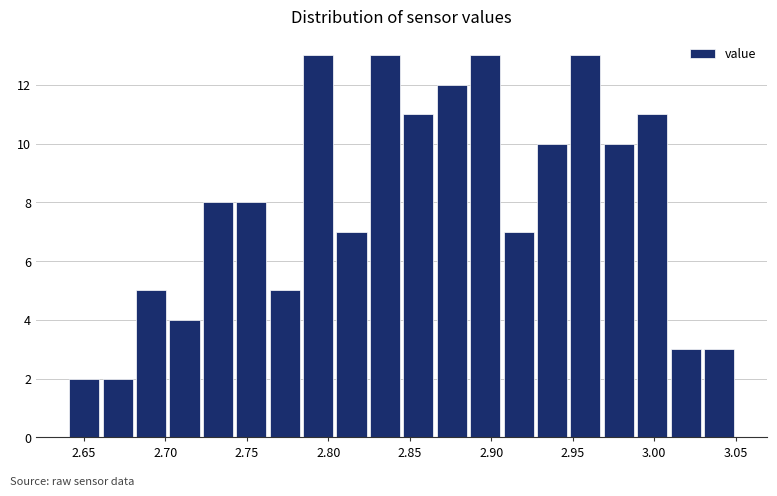

How tall is the bar that spans 2.885 to 2.905 on the x-axis? Neither the bar edges nor the heights are printed on the chart, so give them approximately, as read against the axes.

13